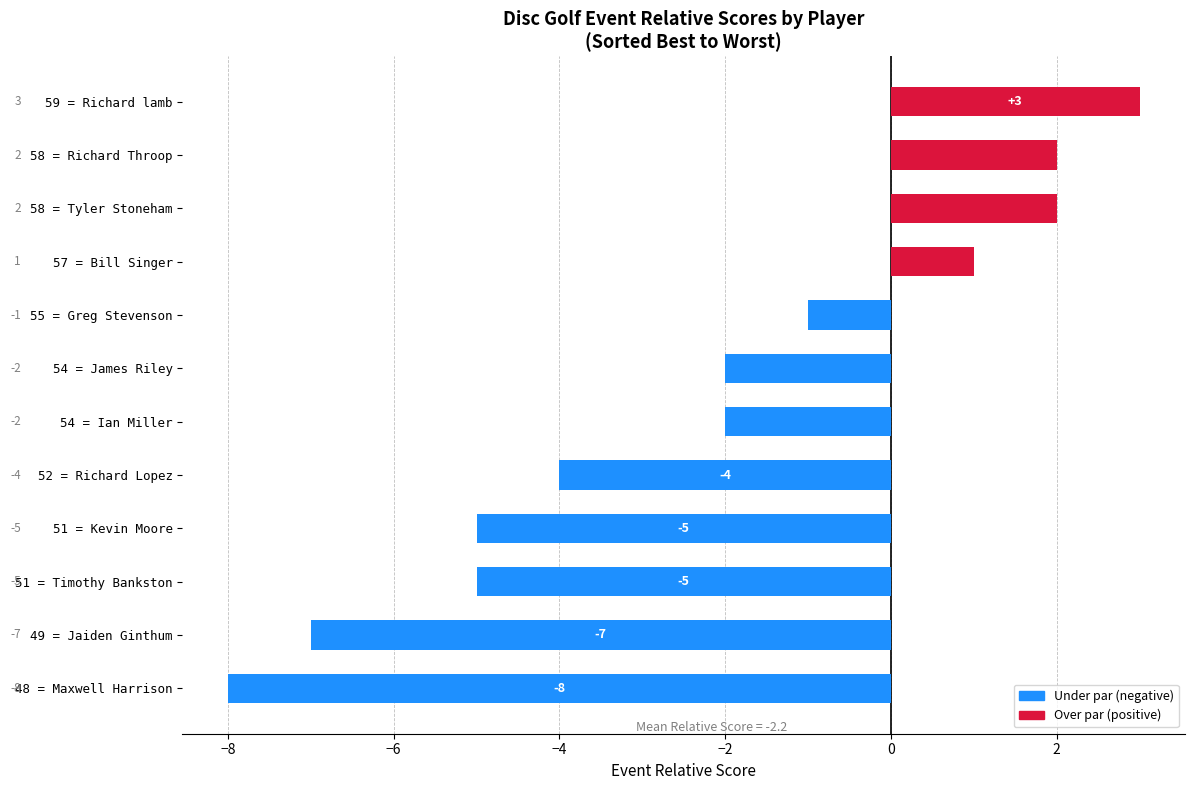

What is the change in value from 48 = Maxwell Harrison to 51 = Kevin Moore?

+3